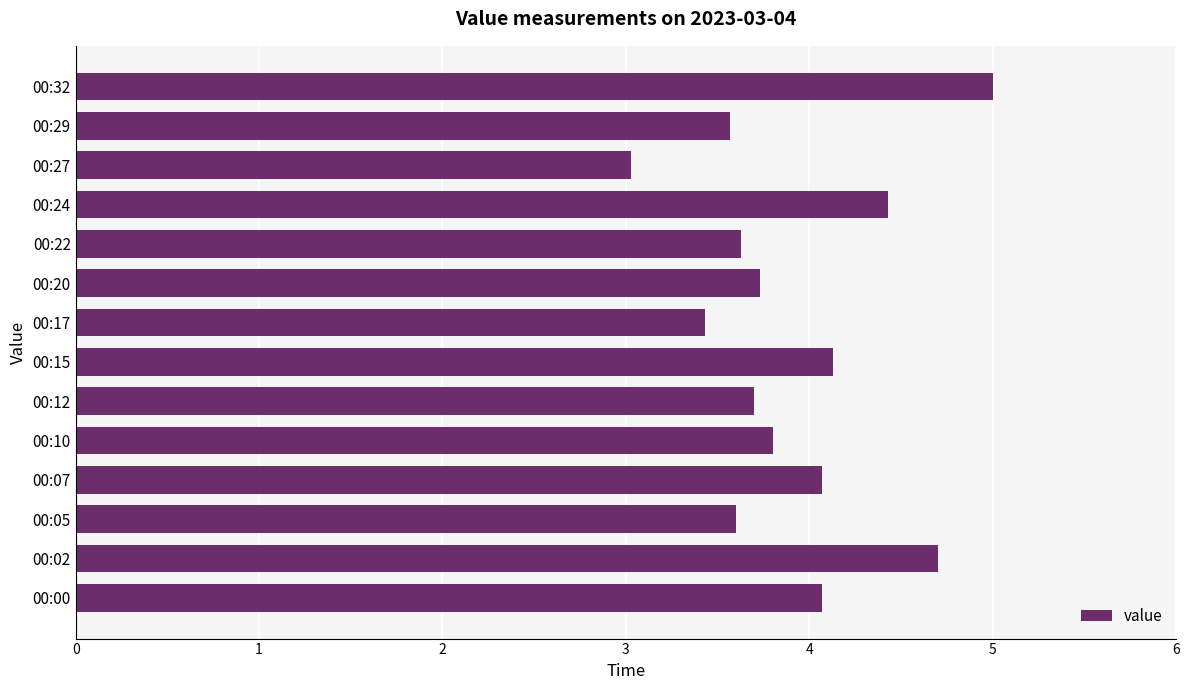

At which category does the chart reach its minimum across all series?

00:27